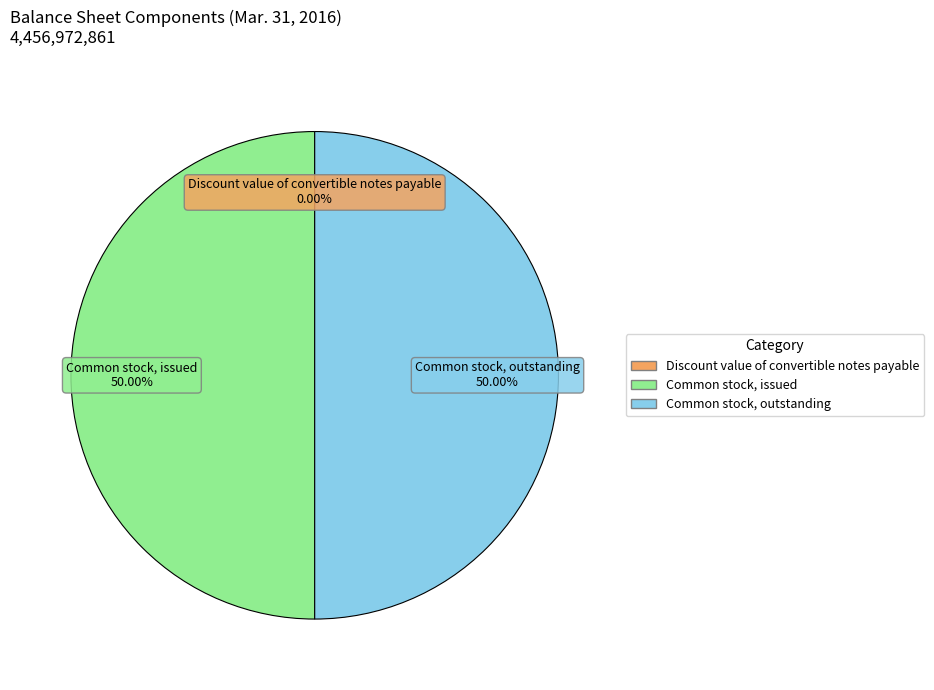

What is the ratio of the value at Common stock, outstanding to the value at Common stock, issued?

1.0